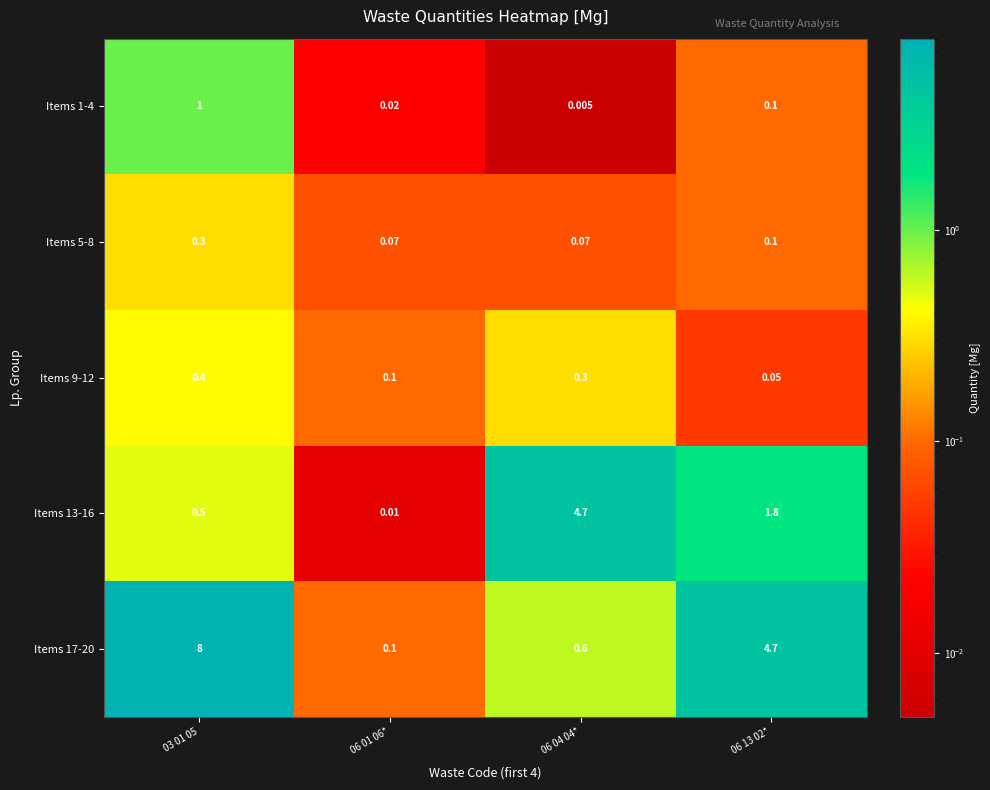

Is the value of Items 5-8 at 06 04 04* greater than the value of Items 1-4 at 06 01 06*?

Yes